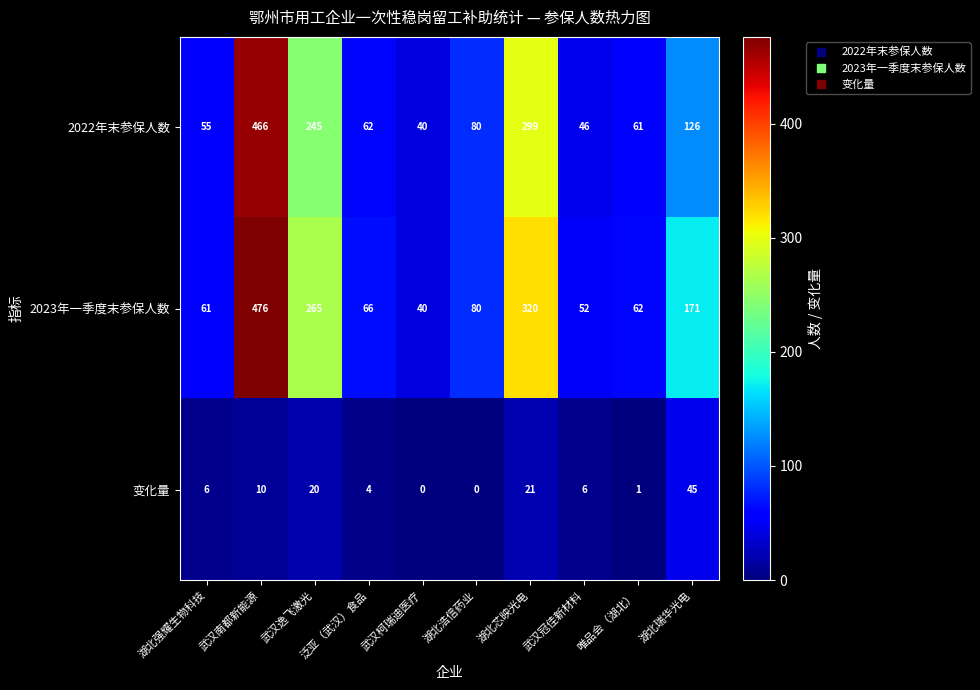

What value does the 2022年末参保人数 series have at 唯品会（湖北）, to the nearest 5?

60